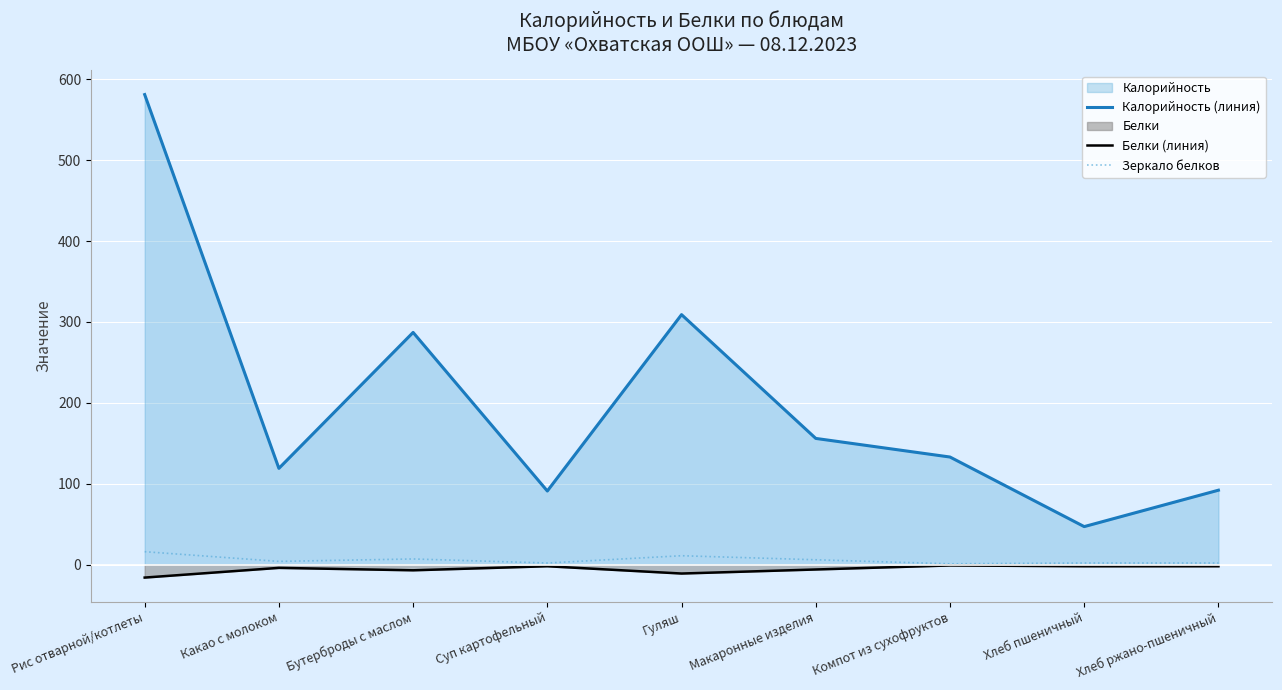

What is the average value of the Калорийность (линия) series?

202